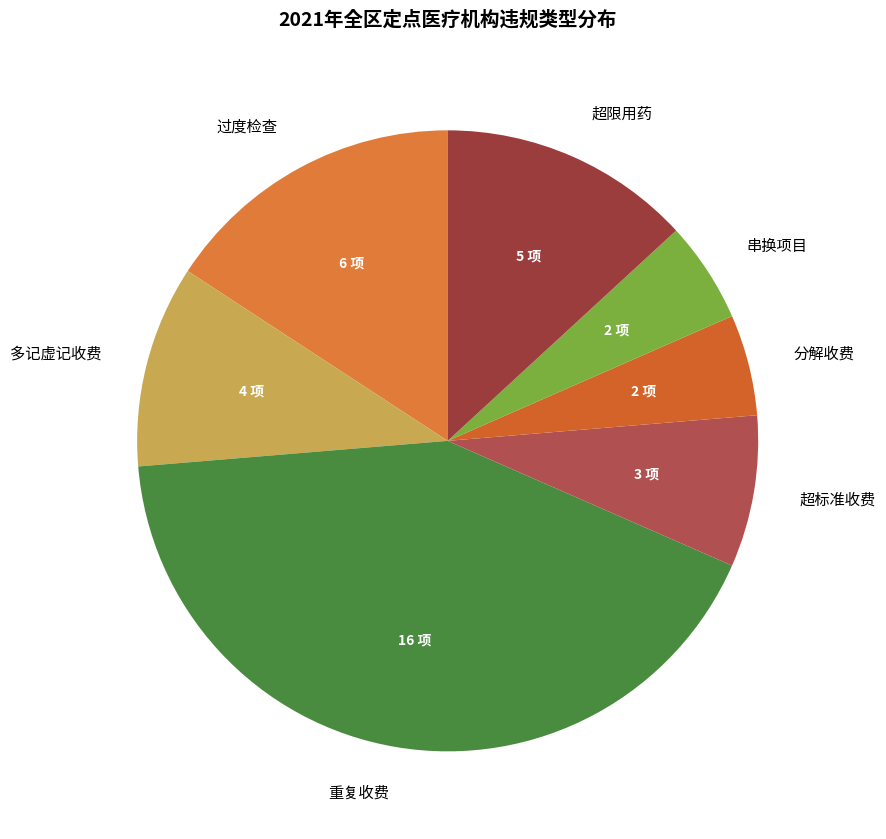

Which slice is the largest?

重复收费